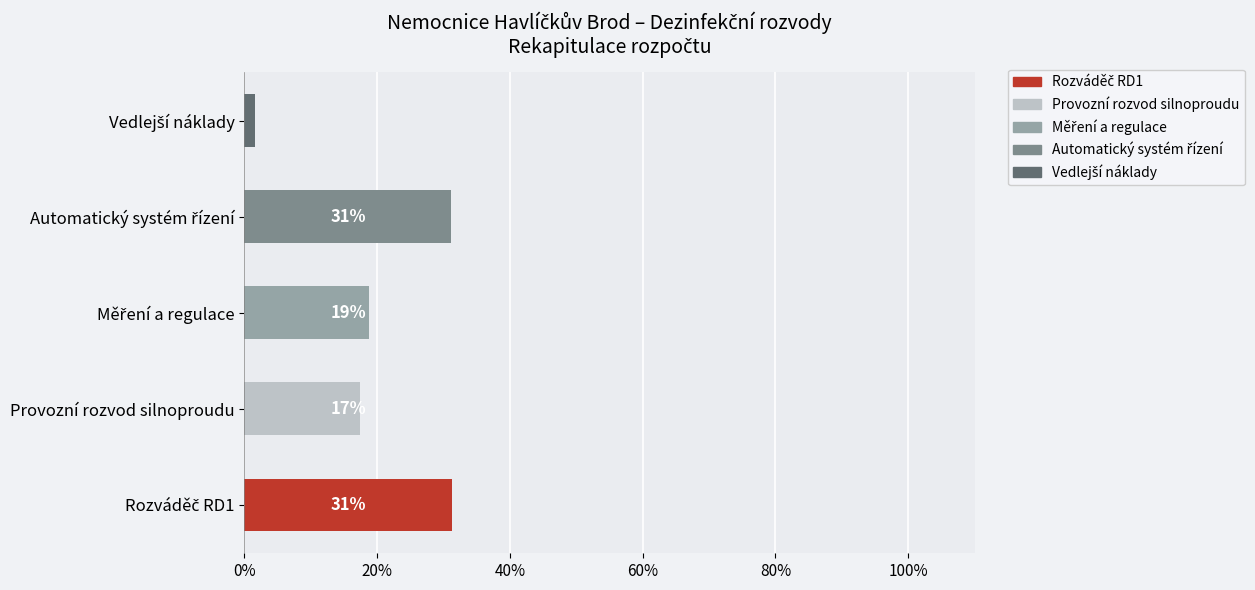

How many distinct data groups are displayed?

5